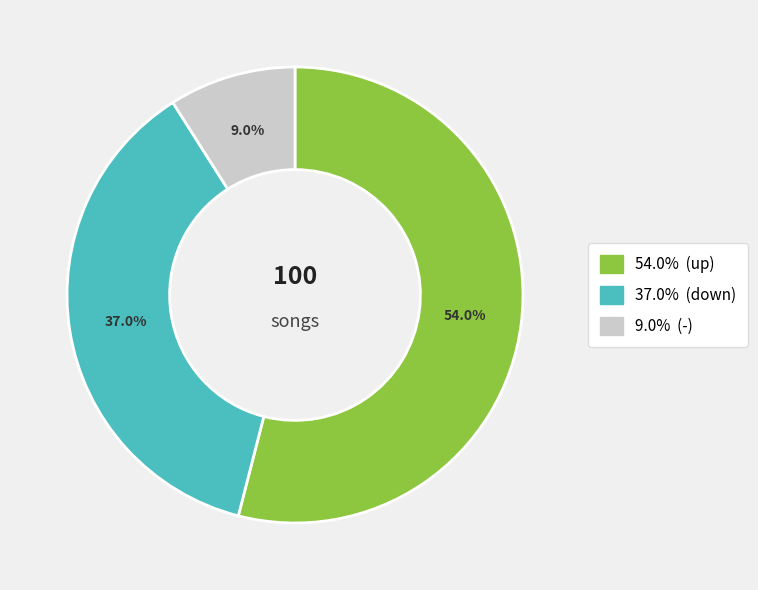

Count the number of slices in the pie.

3